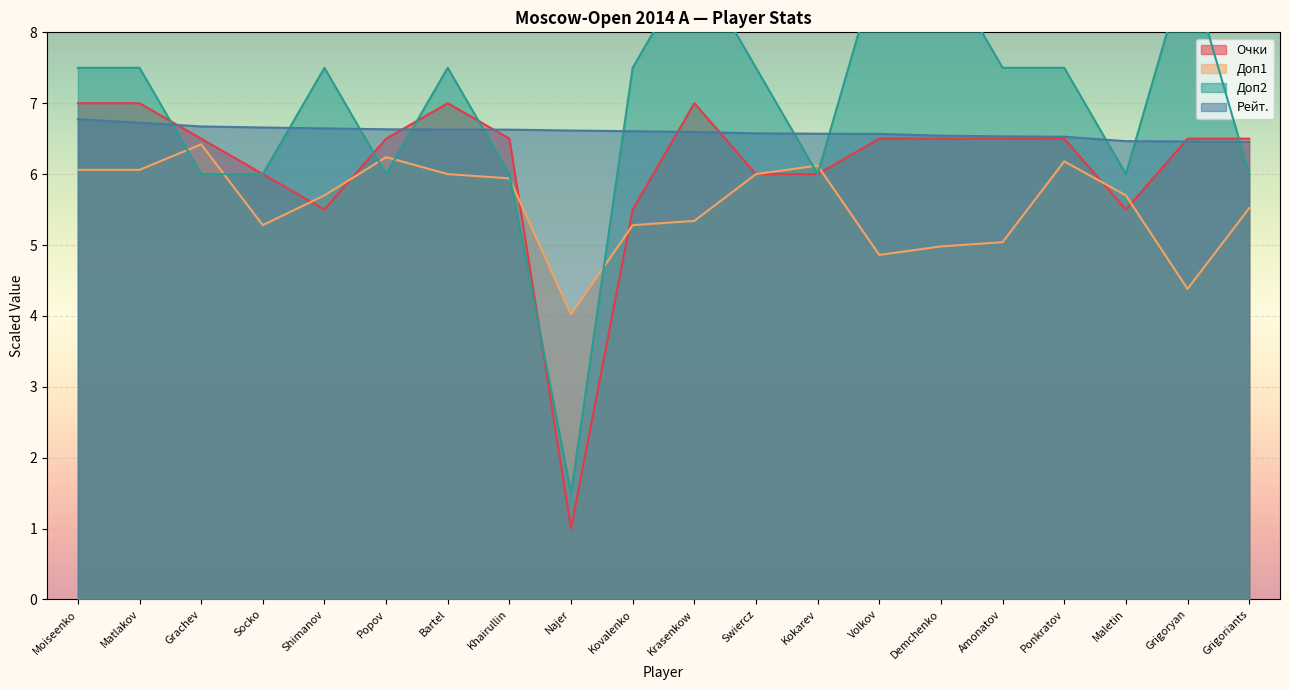

Read the Доп1 value at Grachev.

6.4